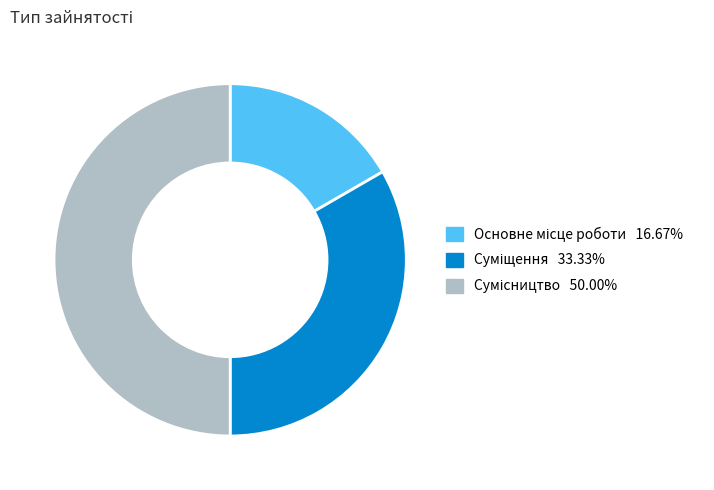

What portion of the pie excludes Сумісництво?

50.0%